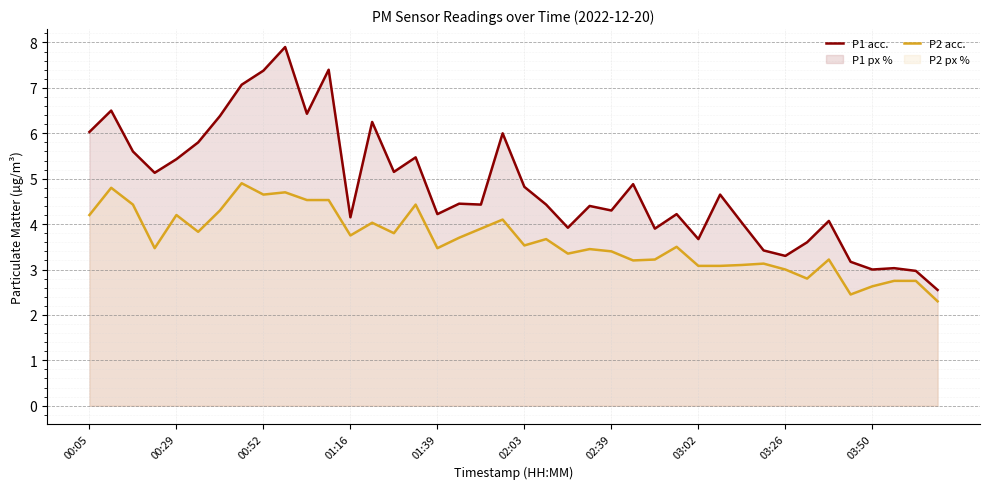

True or false: P2 acc. and P1 acc. intersect in this chart.

False